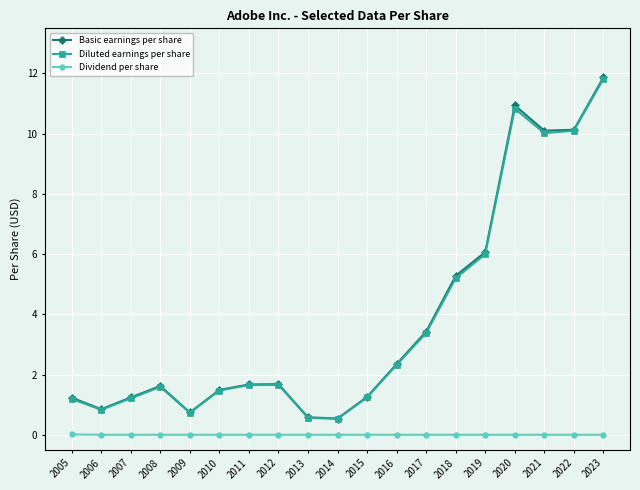

How many lines are shown in the chart?

3